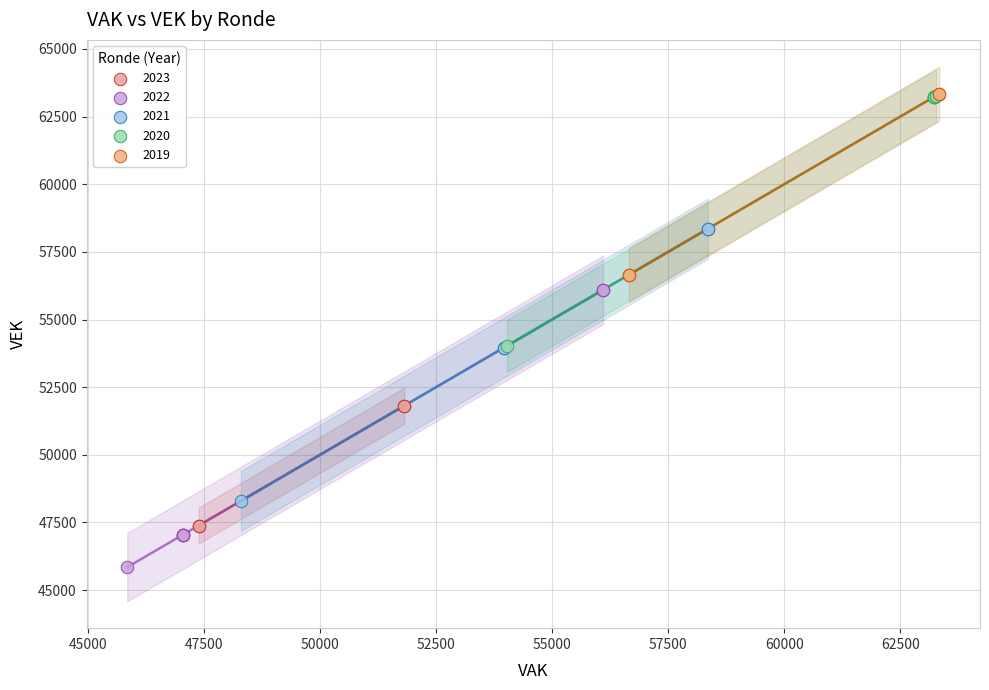

Which series reaches the minimum Y coordinate?

2022